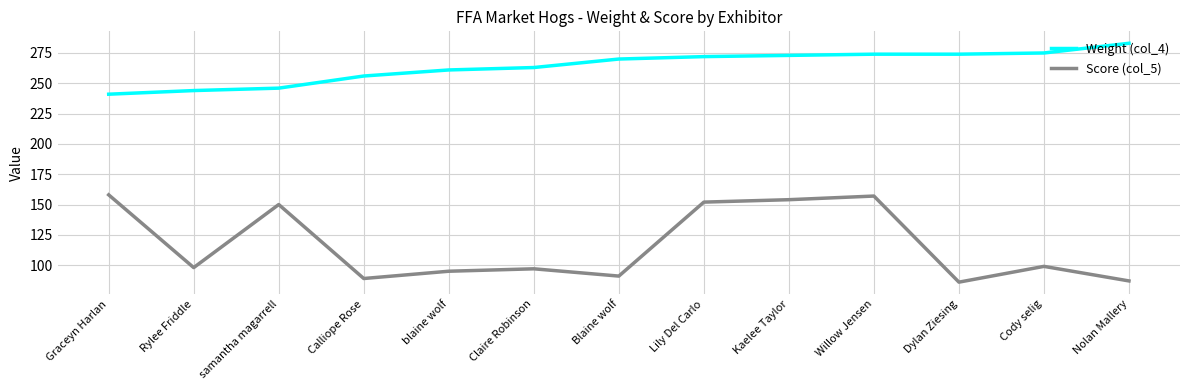

The Weight (col_4) series shows 256 at Calliope Rose. True or false?

True